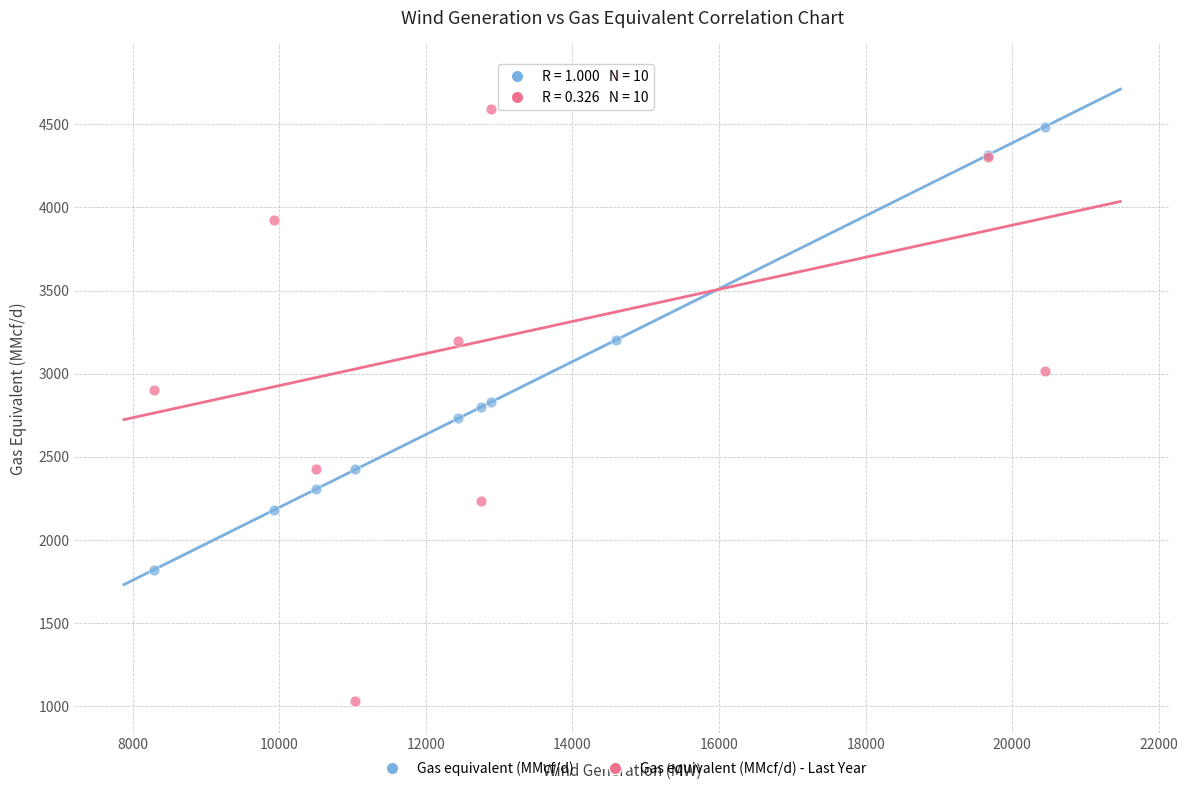

Which series contains the highest Y value?

Gas equivalent (MMcf/d) - Last Year